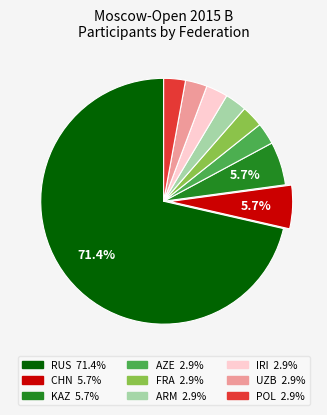

Is there a majority slice in this chart?

Yes